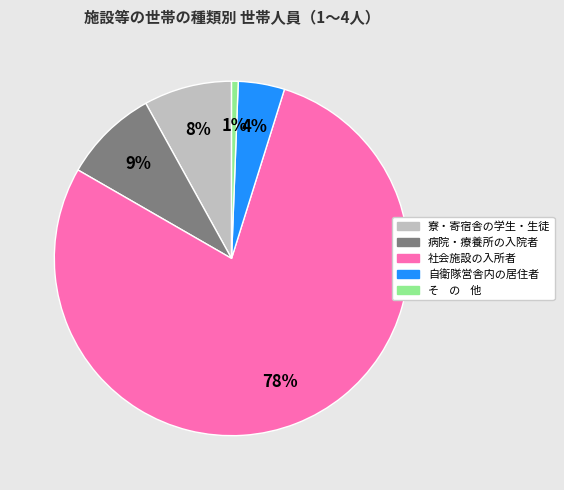

Combined, do 自衛隊営舎内の居住者 and 社会施設の入所者 account for over 50%?

Yes